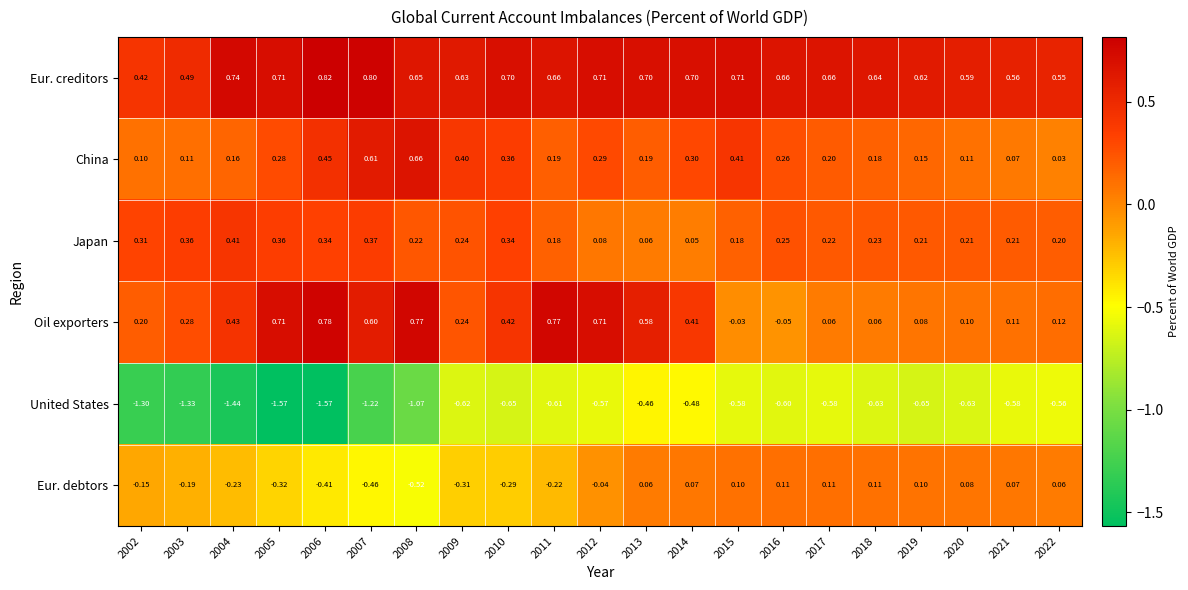

Which series has the widest spread of values?

United States